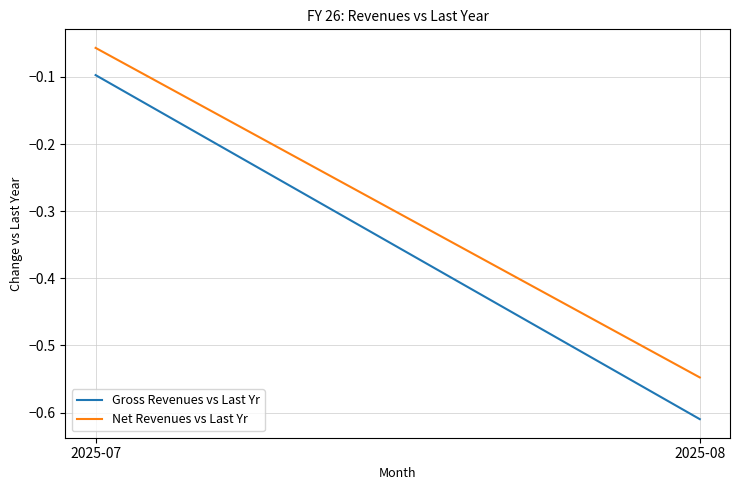

Is the value of Net Revenues vs Last Yr at 2025-08 greater than the value of Gross Revenues vs Last Yr at 2025-07?

No